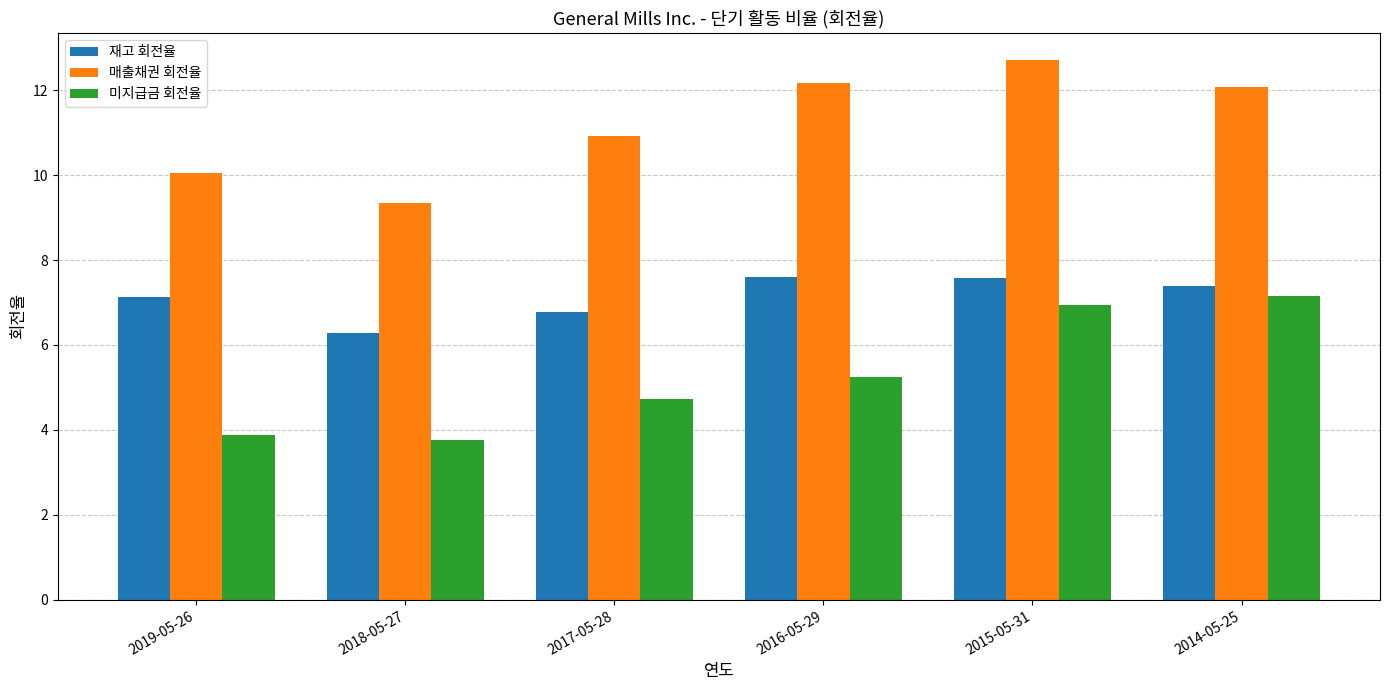

What position from the right is 2016-05-29?

3